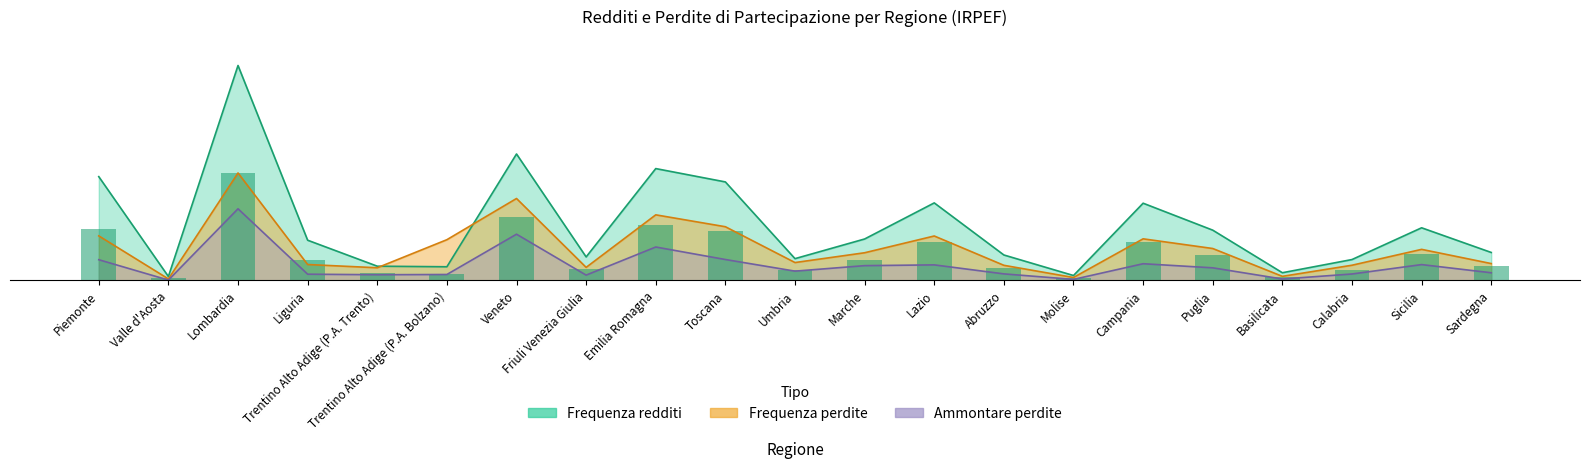

Which category has the highest value in the Ammontare redditi (migliaia) series?

Lombardia